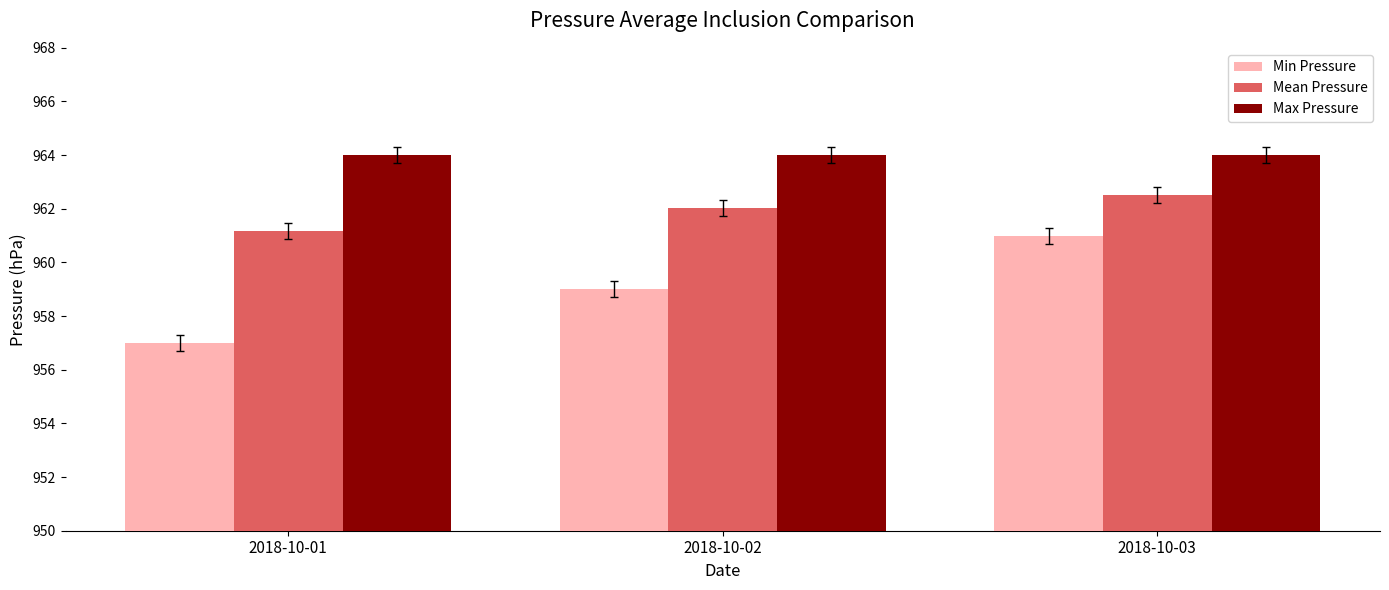

Reading right to left, transcribe all the data shown in this chart.

Min Pressure: 961.0	959.0	957.0
Mean Pressure: 962.5	962.0	961.2
Max Pressure: 964.0	964.0	964.0